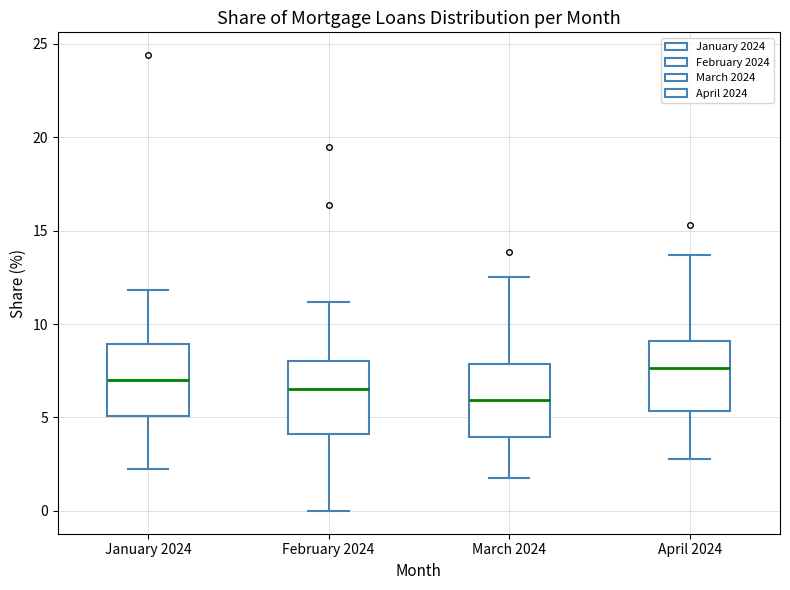

Where is the lower edge of the box for January 2024 on the y-axis? The values are not printed on the chart, so give them approximately, as read against the axis.

5.0